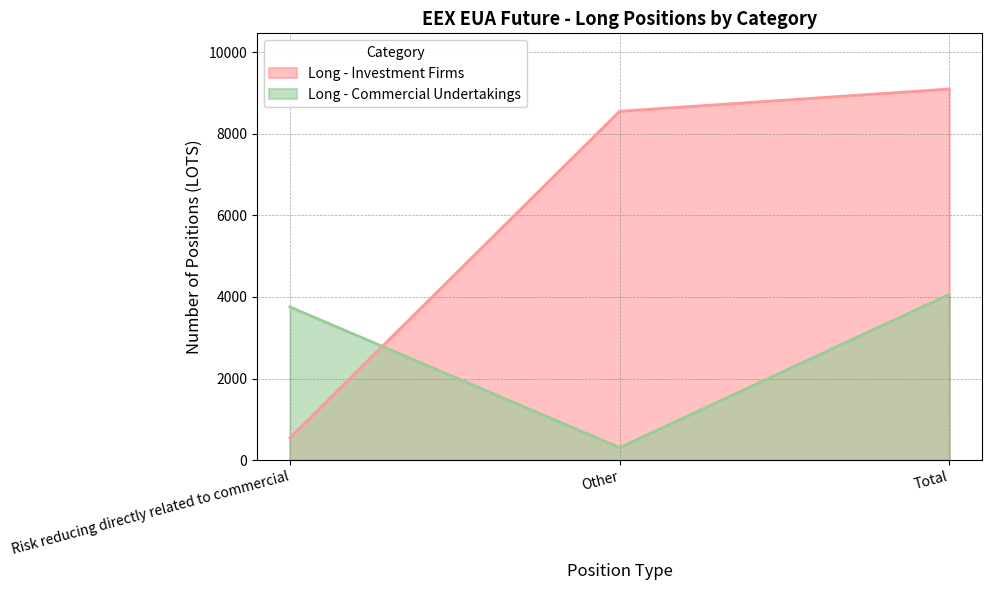

True or false: Long - Commercial Undertakings has a value of 308.0 at Other.

True